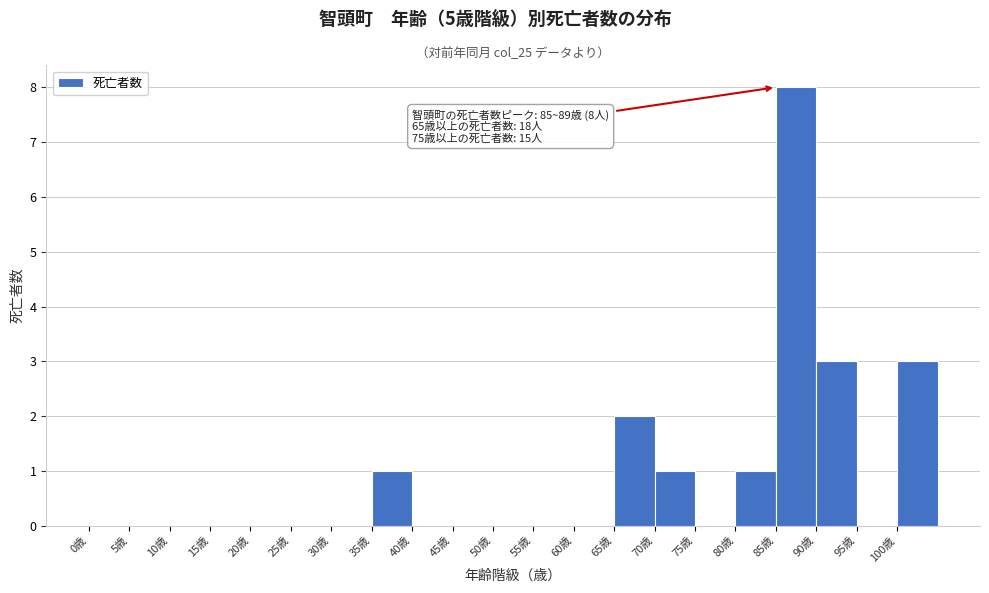

Over which range of the x-axis is the bar tallest?

85 to 90